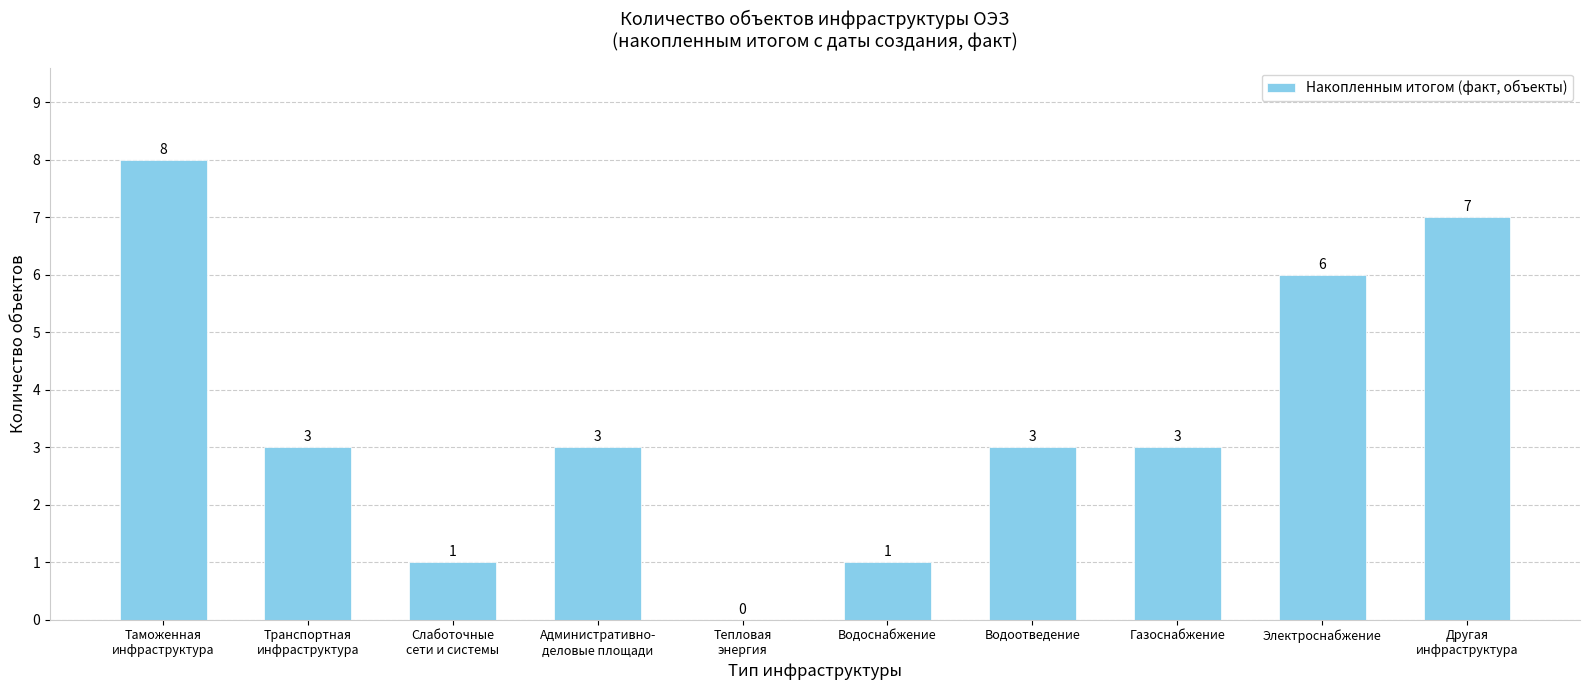

What is the greatest value displayed?

8